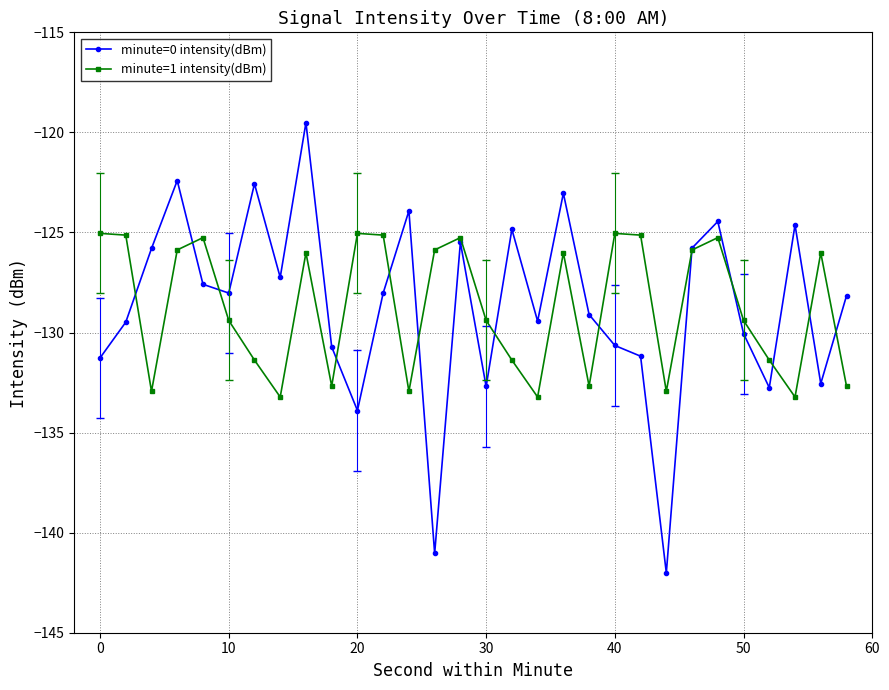

List the series in order of their peak value, highest first.

minute=0 intensity(dBm), minute=1 intensity(dBm)